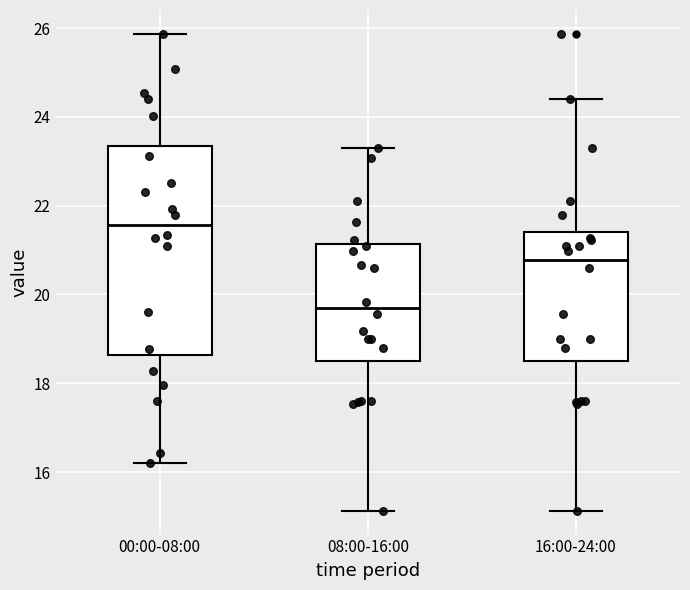

Which box's median line is the highest?

00:00-08:00